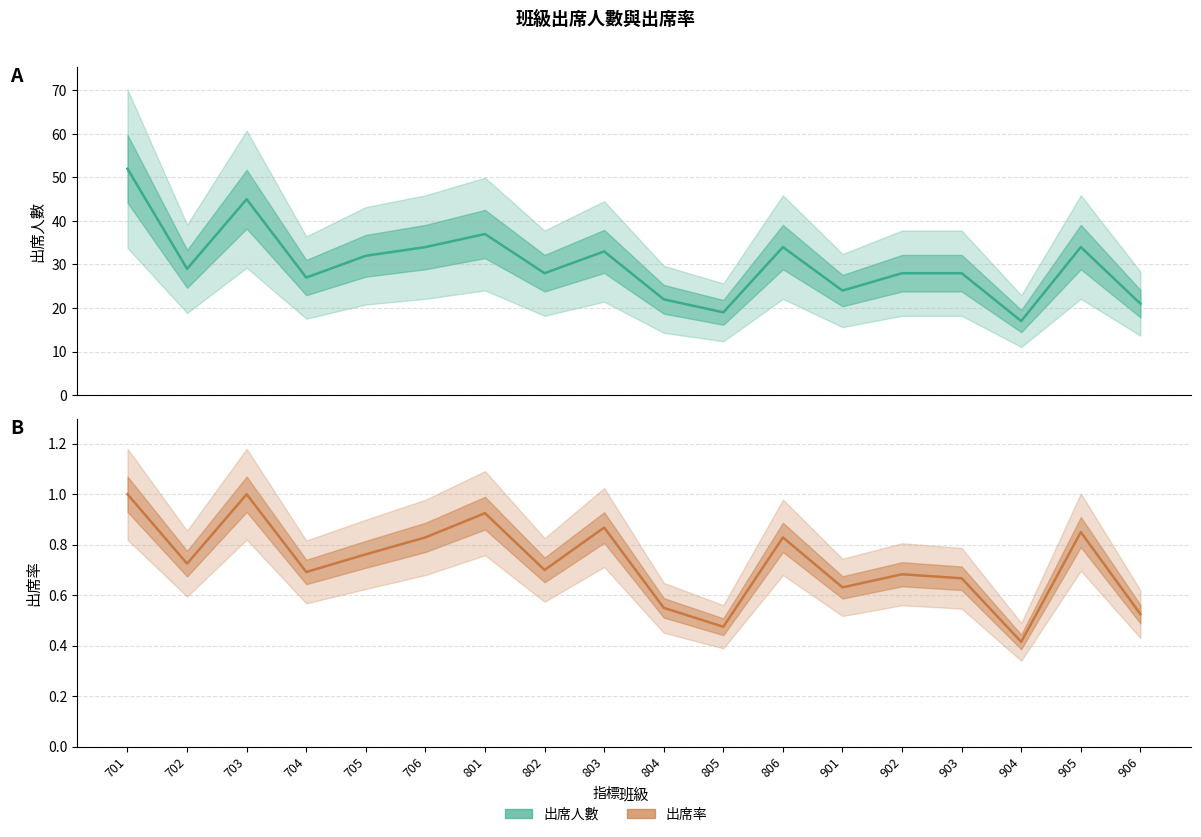

What is the difference between the 出席率 values at 805 and 905?

0.4